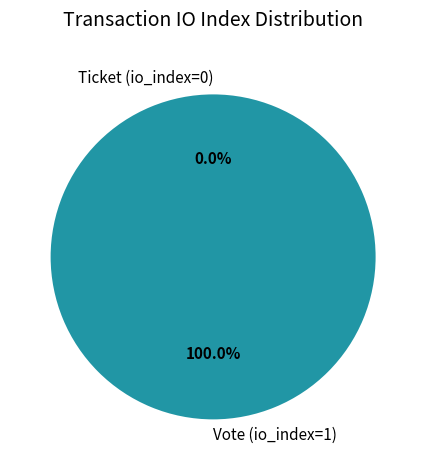

Which category accounts for the majority?

Vote (io_index=1)